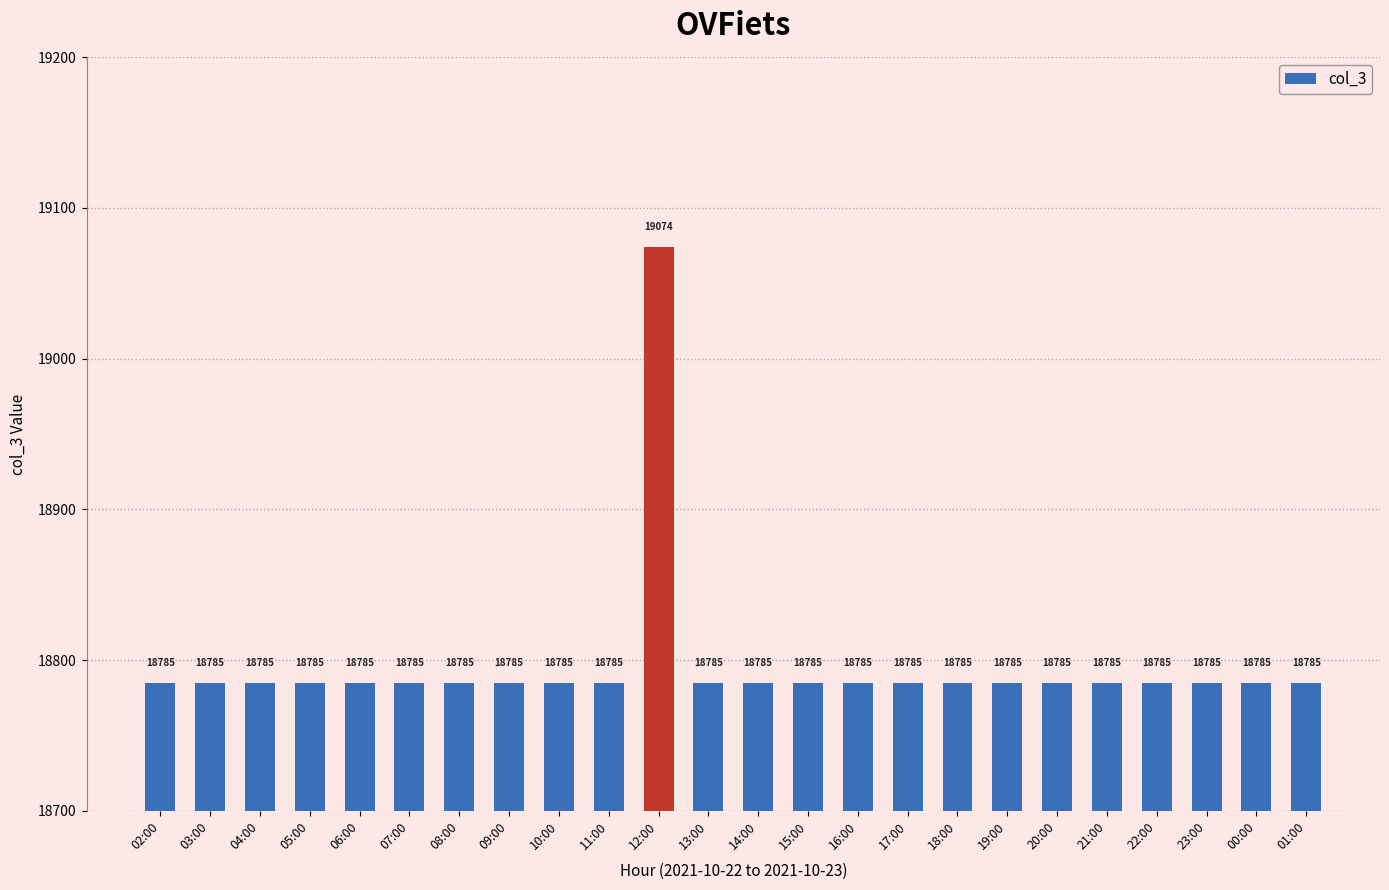

The chart shows a value of 4213 at 15:00. True or false?

False